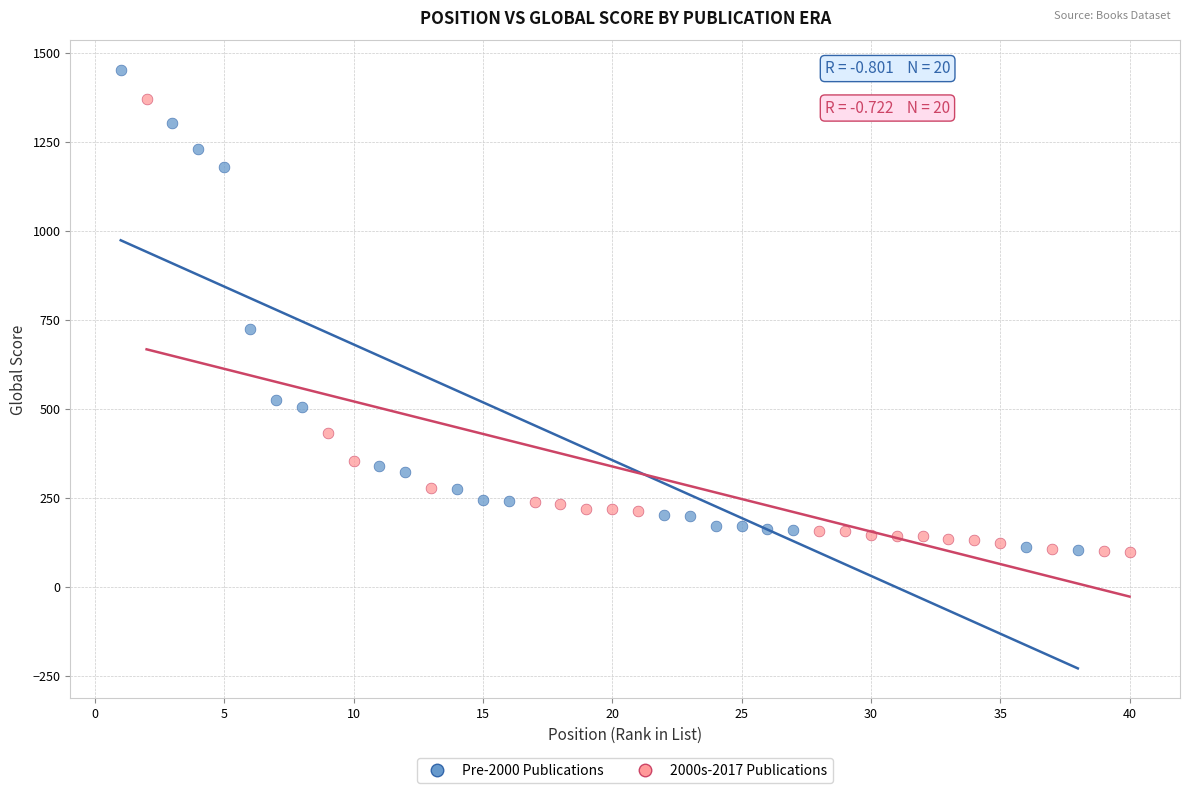

Which series has the widest spread of Y values?

Pre-2000 Publications